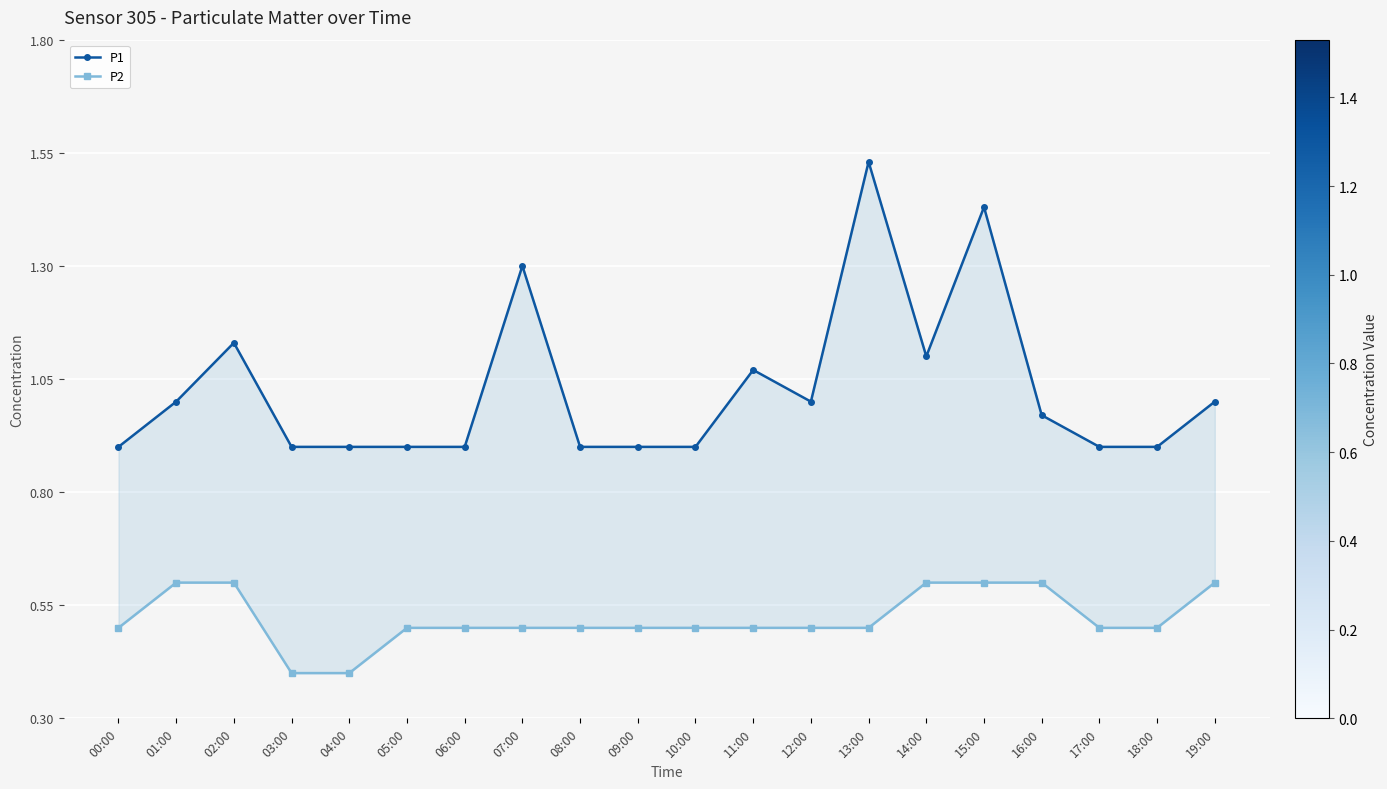

Read the P2 value at 02:00.

0.6